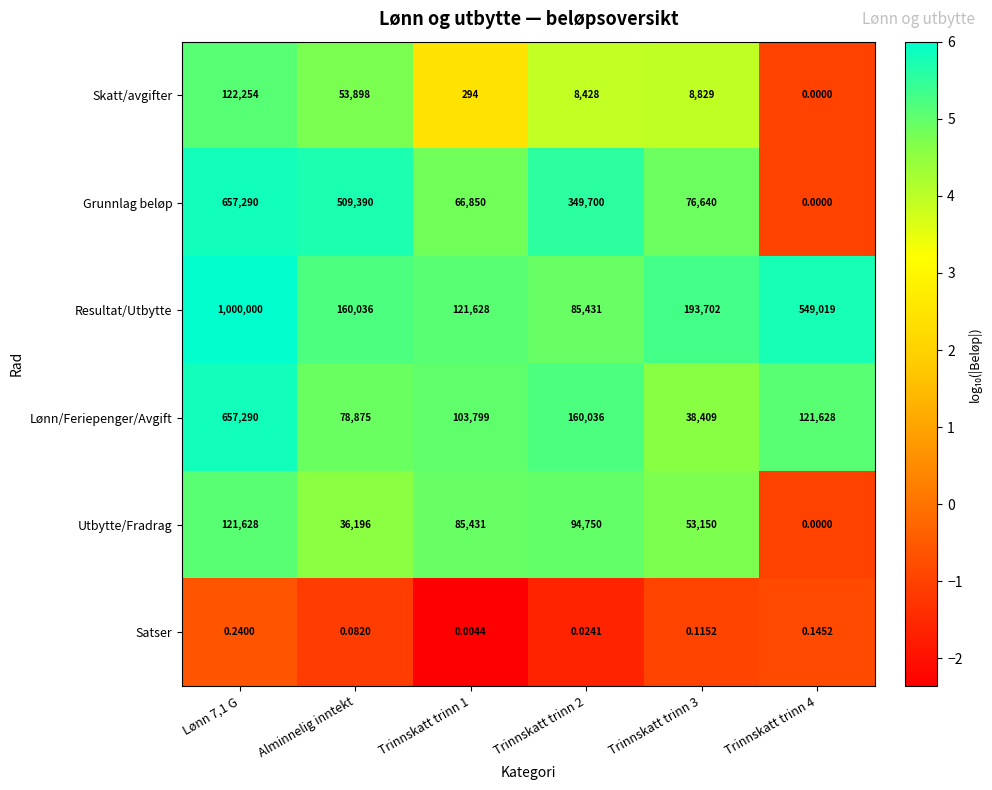

Is the value of Utbytte/Fradrag at Alminnelig inntekt greater than the value of Resultat/Utbytte at Trinnskatt trinn 3?

No